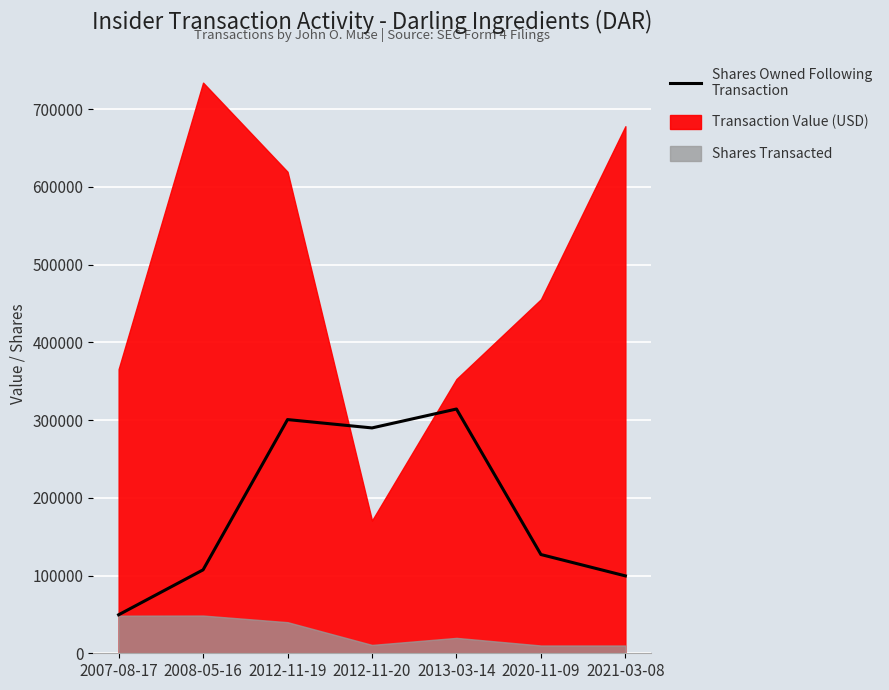

What is the difference between the maximum and minimum values?

264693